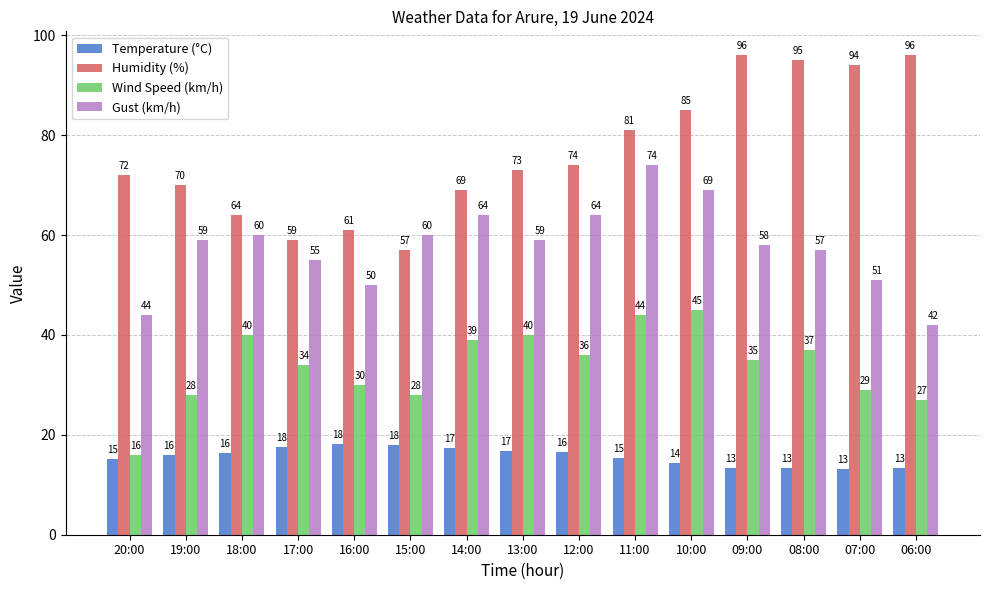

Which series has the largest range (max minus min)?

Humidity (%)